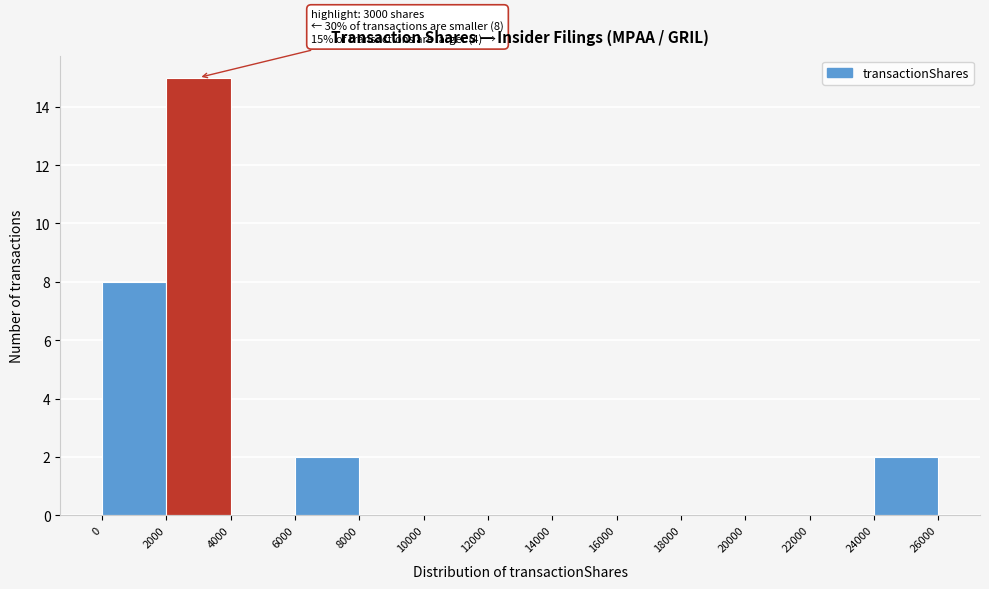

Which range on the x-axis has the tallest bar?

2000 to 4000